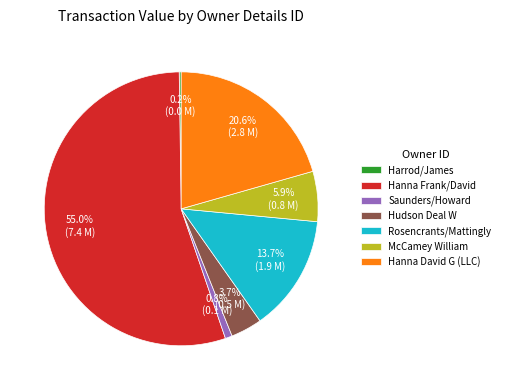

Is Hanna Frank/David the majority of the pie?

Yes